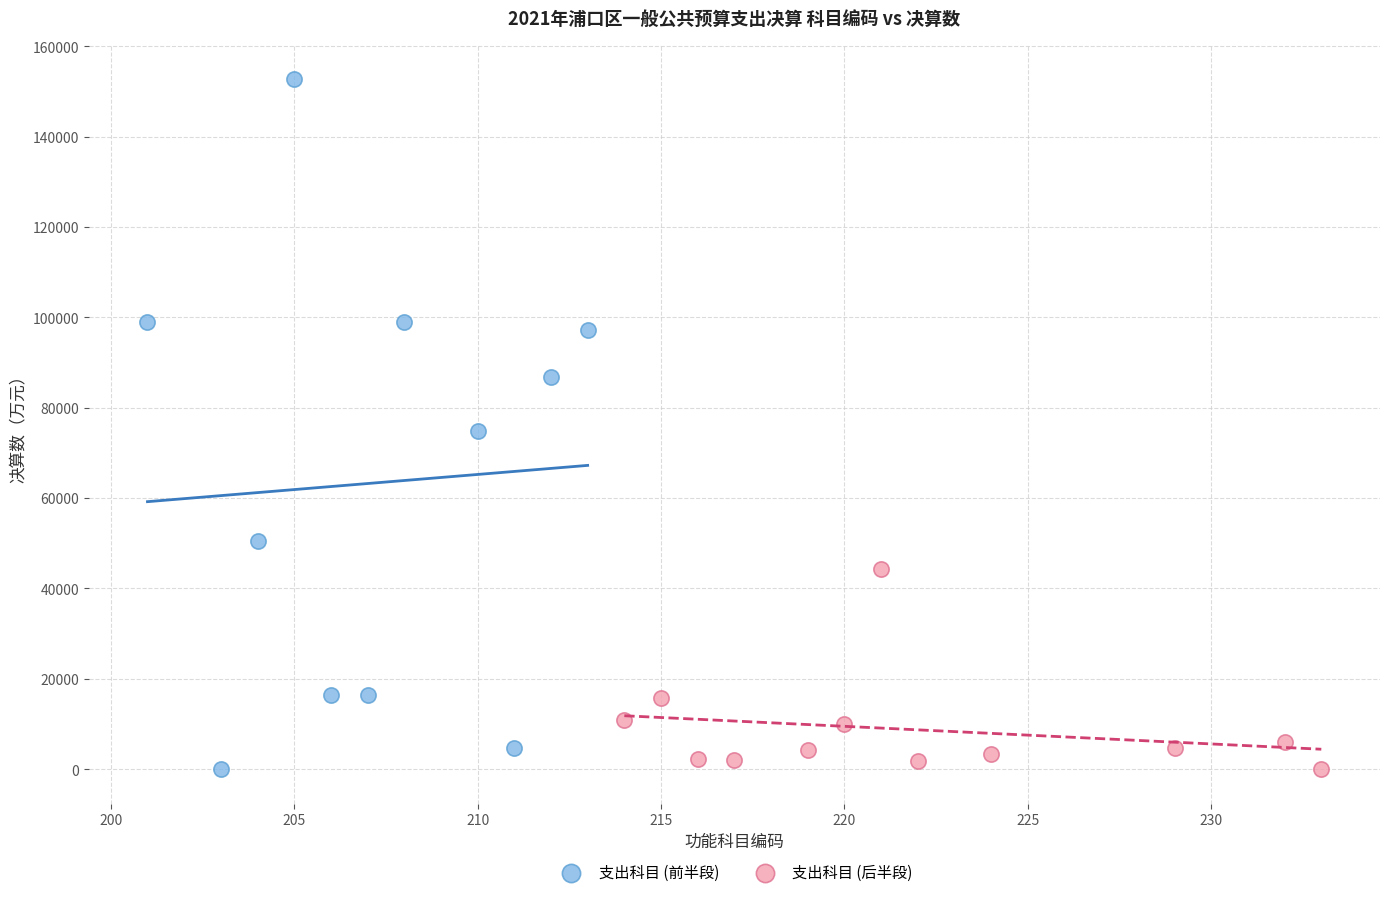

What are all the series names shown in the legend?

支出科目 (前半段), 支出科目 (后半段)